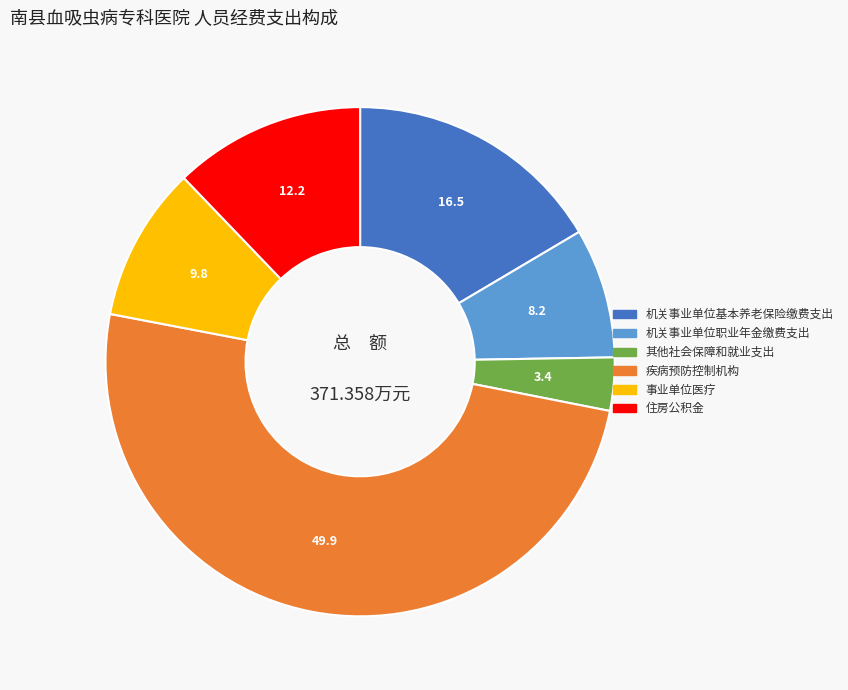

Which category has the biggest portion of the pie?

疾病预防控制机构